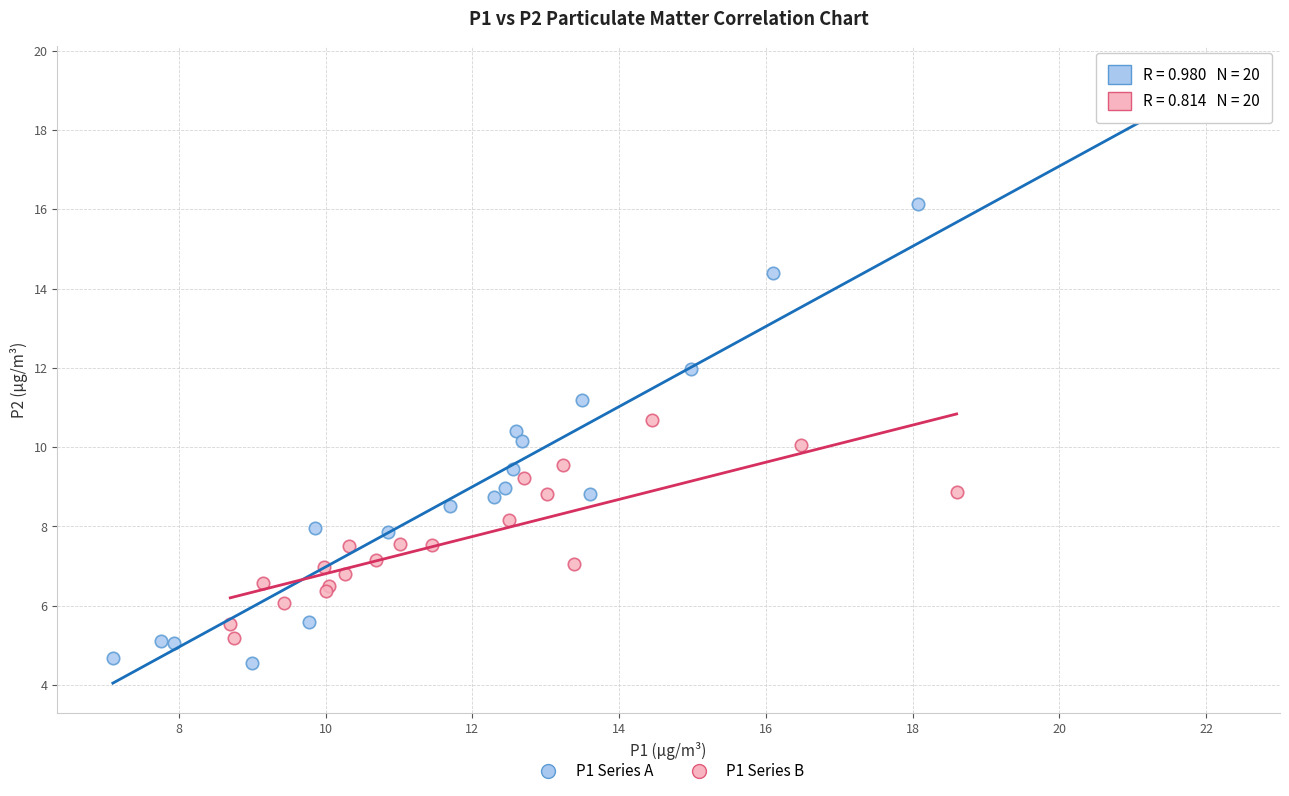

Which series contains the highest Y value?

P1 Series A